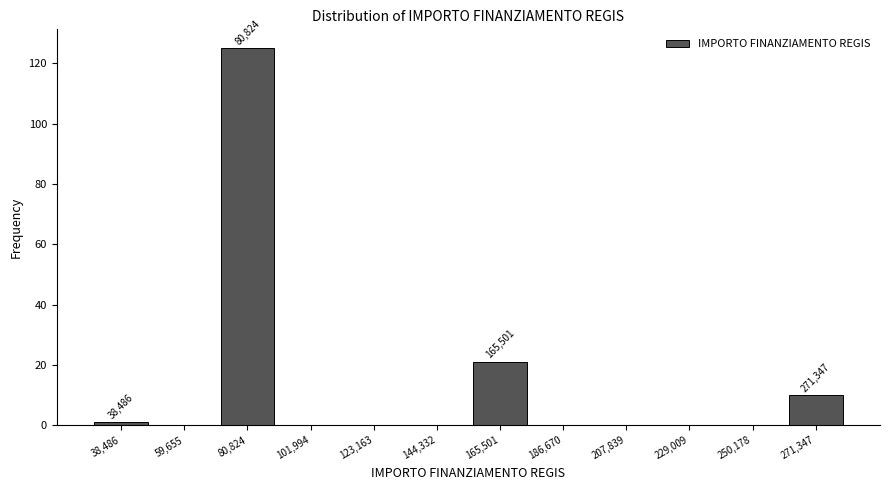

Over which range of the x-axis is the bar tallest?

70000 to 90000